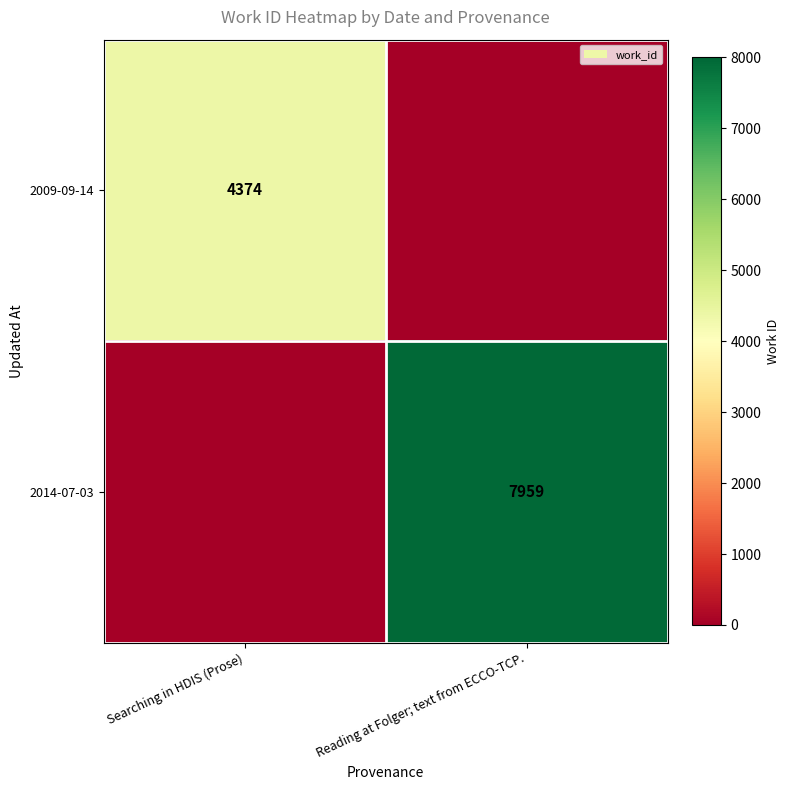

Is it true that 2009-09-14 equals 1890 at Searching in HDIS (Prose)?

False